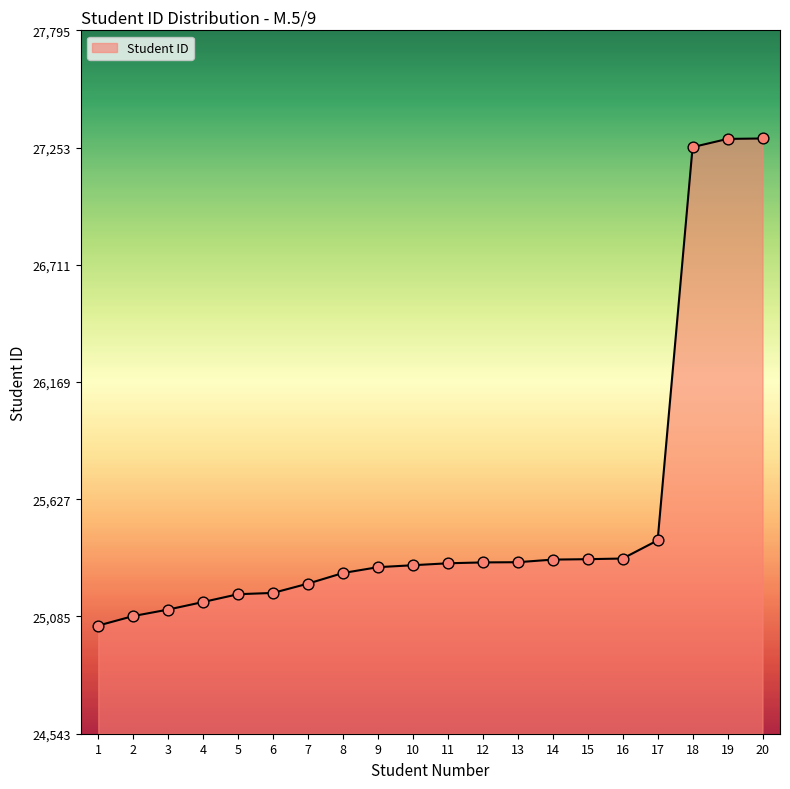

Approximately how many times larger is the value at 9 compared to 16?

1.0